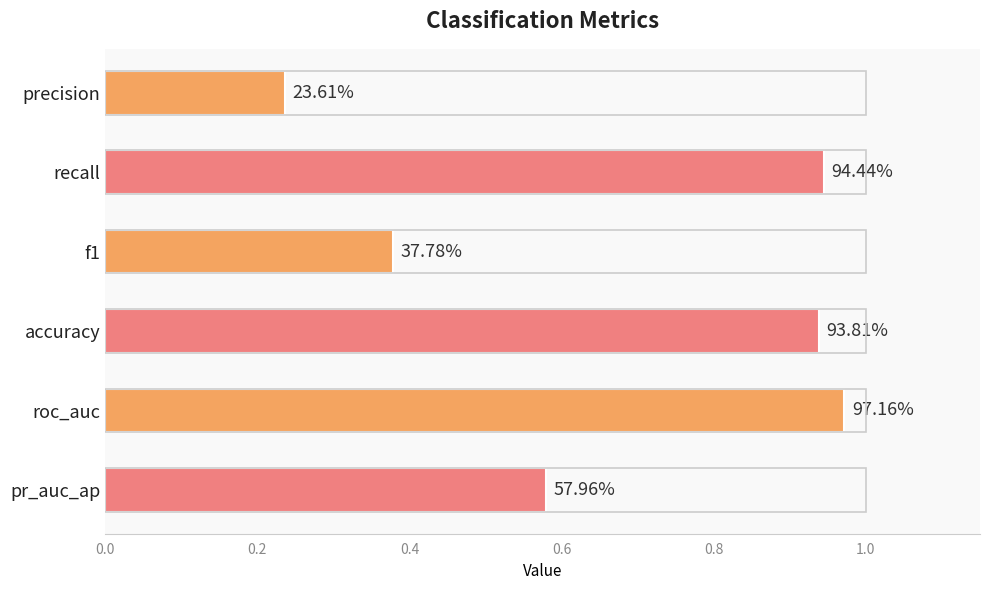

Does the chart contain any negative values?

No